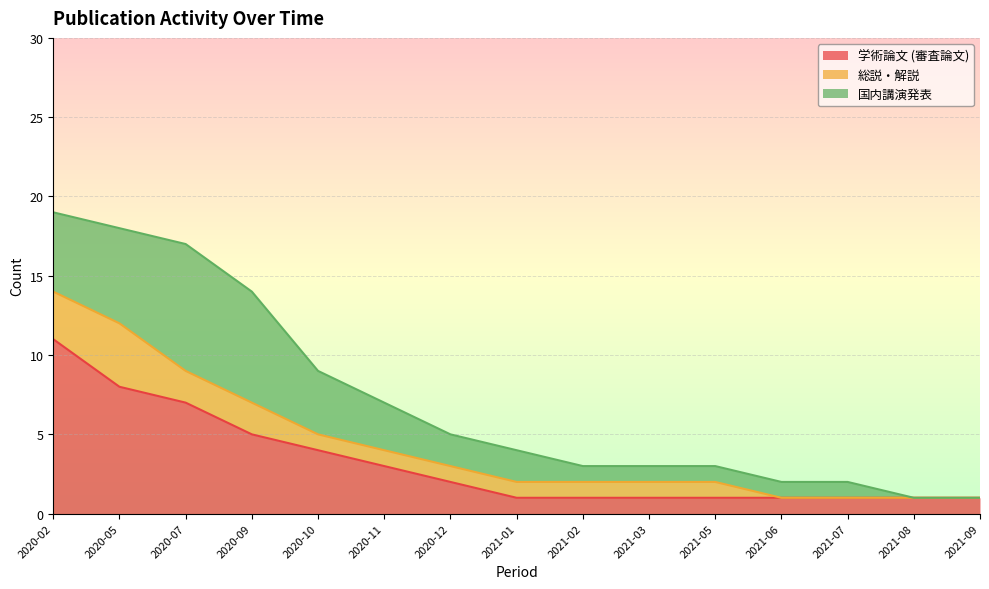

True or false: 総説・解説 has more than 0 interior local peaks.

True